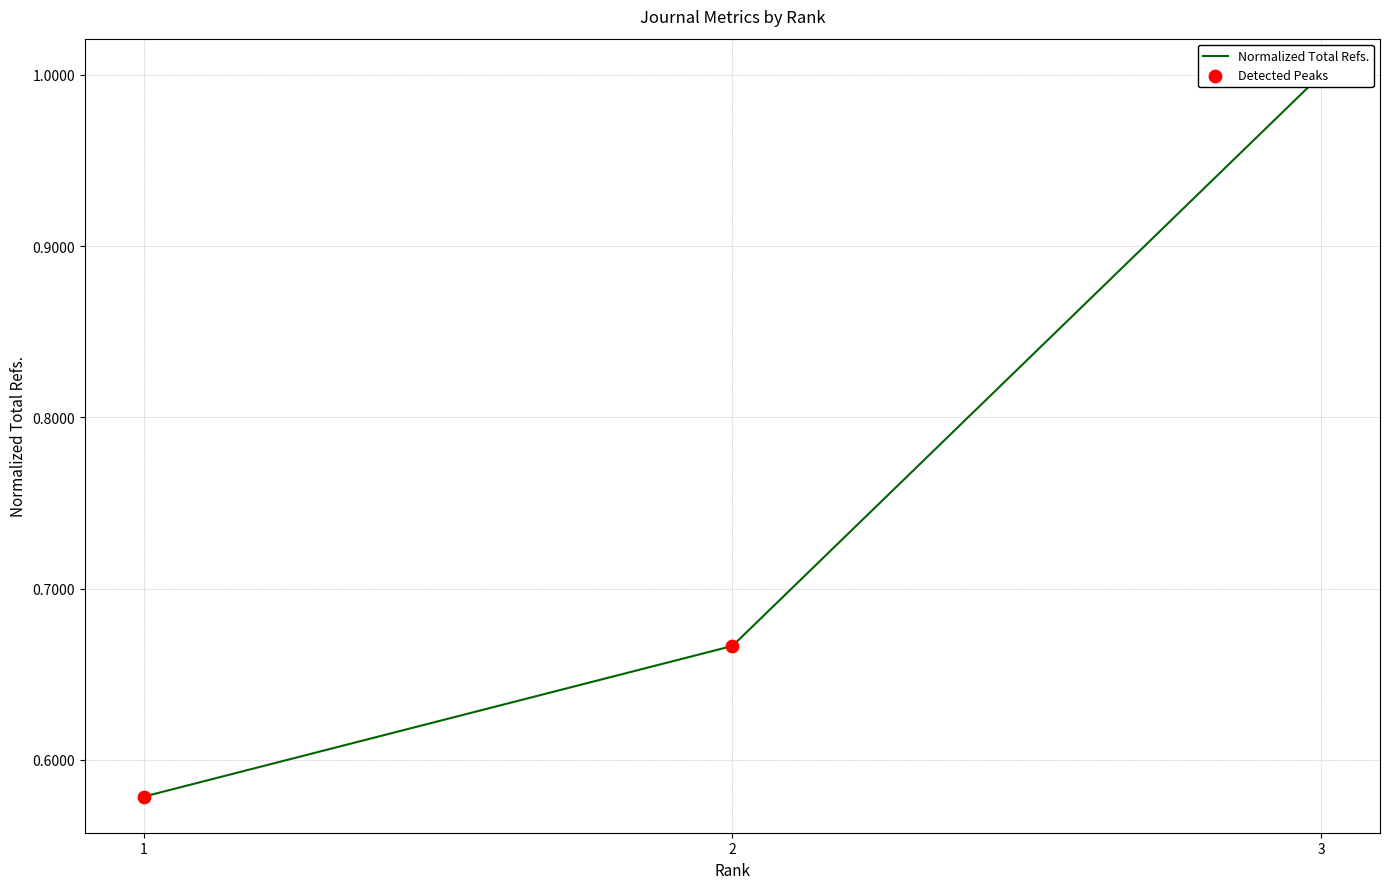

Which series has the largest total across all categories?

Normalized Total Refs.